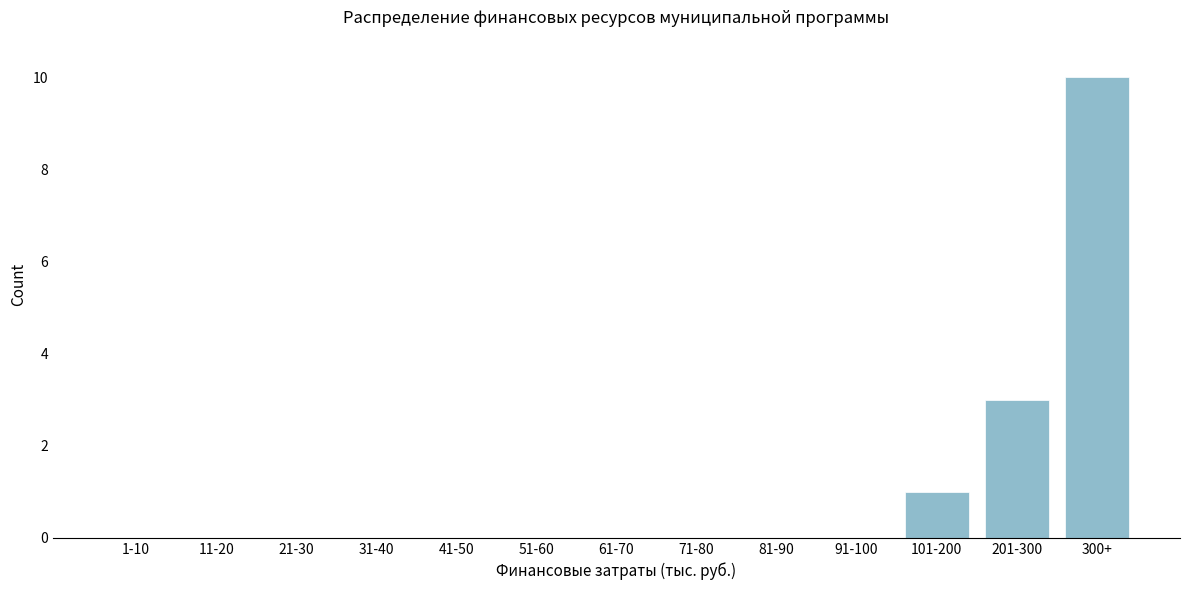

Reading left to right, what are all the values shown in this chart?

1-10=0	11-20=0	21-30=0	31-40=0	41-50=0	51-60=0	61-70=0	71-80=0	81-90=0	91-100=0	101-200=1	201-300=3	300+=10